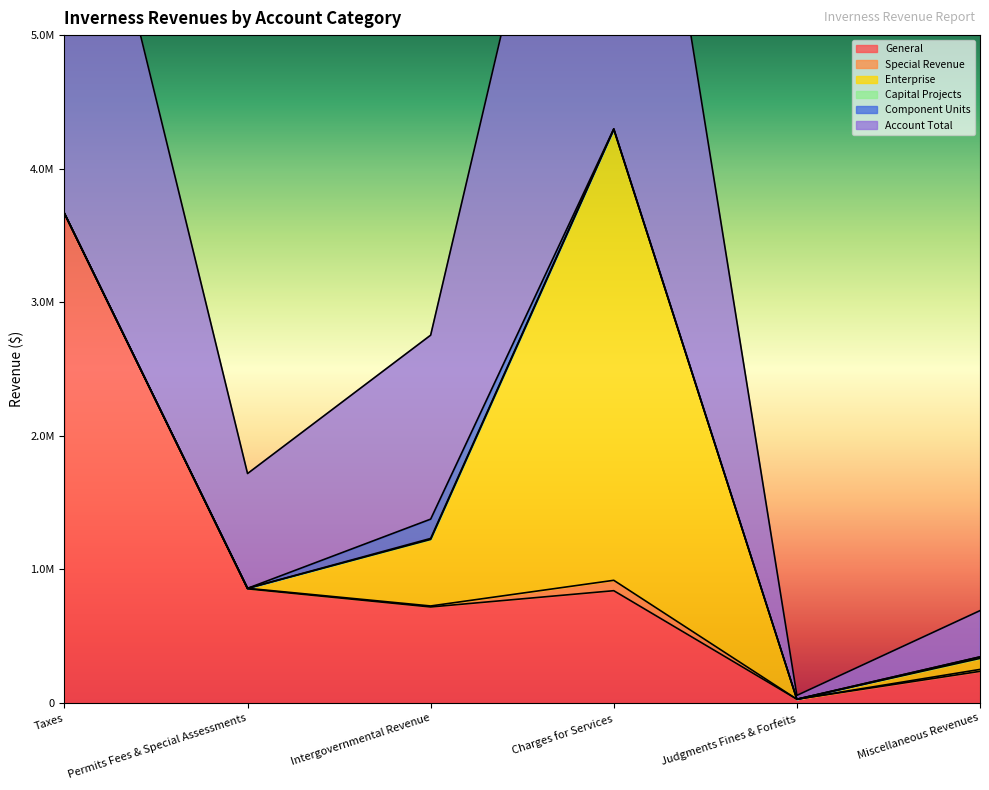

At which category does the chart reach its minimum across all series?

Taxes